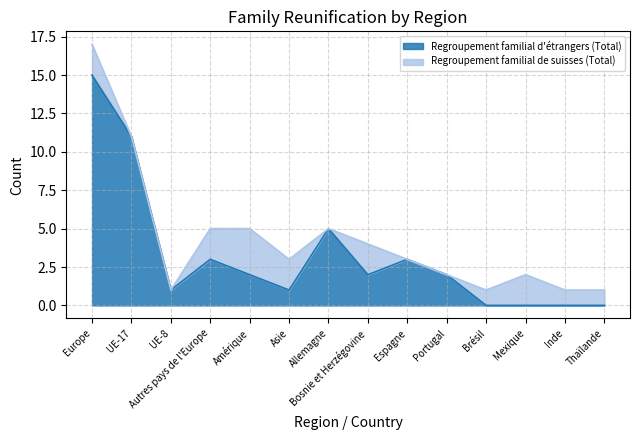

Rank the categories by value from lowest to highest.

Brésil, Mexique, Inde, Thaïlande, UE-8, Asie, Amérique, Bosnie et Herzégovine, Portugal, Autres pays de l'Europe, Espagne, Allemagne, UE-17, Europe